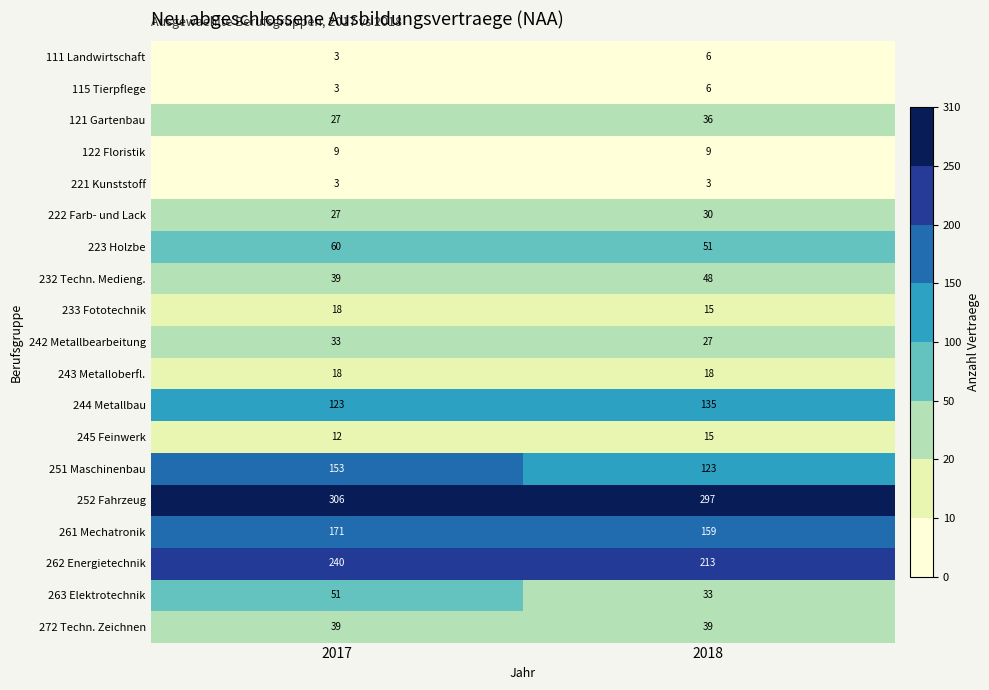

What is the sum of all 115 Tierpflege values?

9